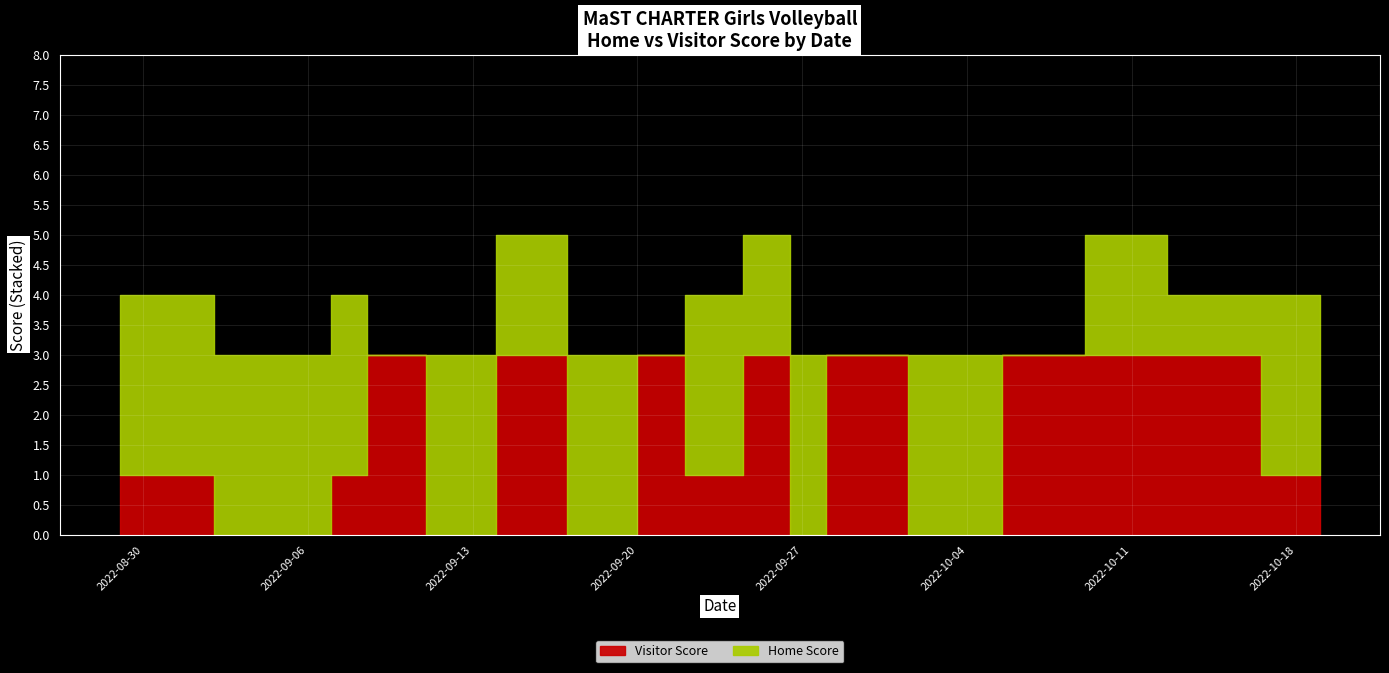

What position from the right is 2022-09-21?

10